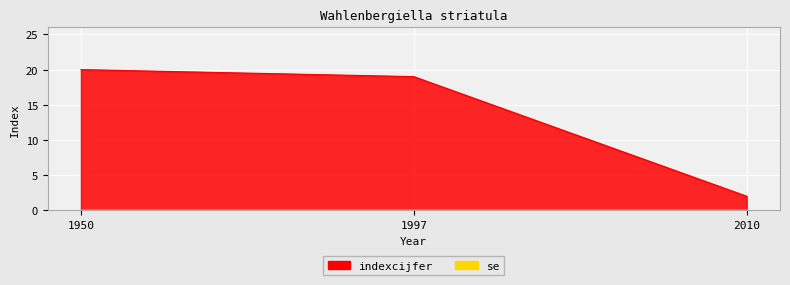

How many data points are less than 19?

1